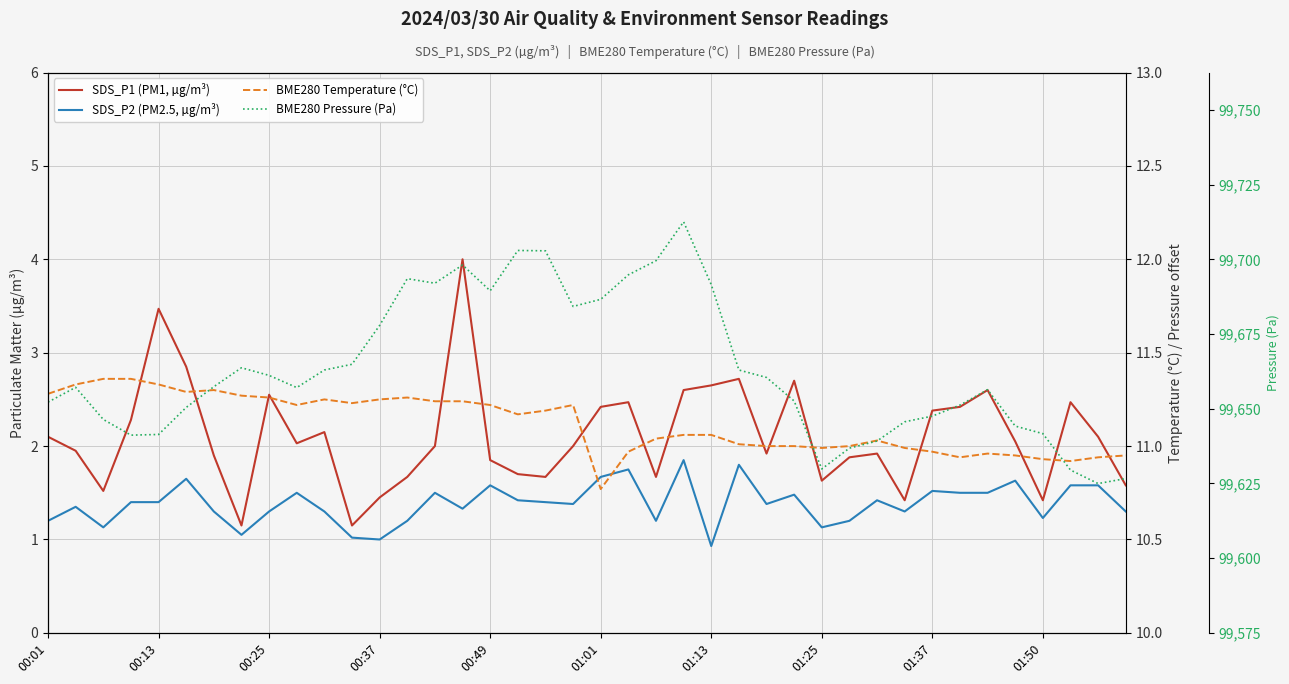

Reading right to left, extract all data points from this chart.

SDS_P1 (PM1, µg/m³): 1.6	2.1	2.5	1.4	2.0	2.6	2.4	2.4	1.4	1.9	1.9	1.6	2.7	1.9	2.7	2.6	2.6	1.7	2.5	2.4	2.0	1.7	1.7	1.9	4.0	2.0	1.7	1.4	1.1	2.1	2.0	2.5	1.1	1.9	2.9	3.5	2.3	1.5	1.9	2.1
SDS_P2 (PM2.5, µg/m³): 1.3	1.6	1.6	1.2	1.6	1.5	1.5	1.5	1.3	1.4	1.2	1.1	1.5	1.4	1.8	0.9	1.9	1.2	1.8	1.7	1.4	1.4	1.4	1.6	1.3	1.5	1.2	1.0	1.0	1.3	1.5	1.3	1.1	1.3	1.6	1.4	1.4	1.1	1.4	1.2
BME280 Temperature (°C): 10.9	10.9	10.9	10.9	10.9	11.0	10.9	11.0	11.0	11.0	11.0	11.0	11.0	11.0	11.0	11.1	11.1	11.0	11.0	10.8	11.2	11.2	11.2	11.2	11.2	11.2	11.3	11.2	11.2	11.2	11.2	11.3	11.3	11.3	11.3	11.3	11.4	11.4	11.3	11.3
BME280 Pressure (Pa): 99626.6	99624.9	99629.5	99641.7	99644.2	99656.4	99651.2	99647.5	99645.6	99639.2	99636.8	99629.8	99652.6	99660.5	99663.0	99691.6	99712.6	99699.6	99694.8	99686.6	99684.2	99702.9	99703.0	99689.5	99698.1	99692.0	99693.6	99677.9	99664.9	99663.0	99657.1	99661.2	99663.7	99657.4	99650.4	99641.4	99641.2	99646.4	99657.2	99652.2